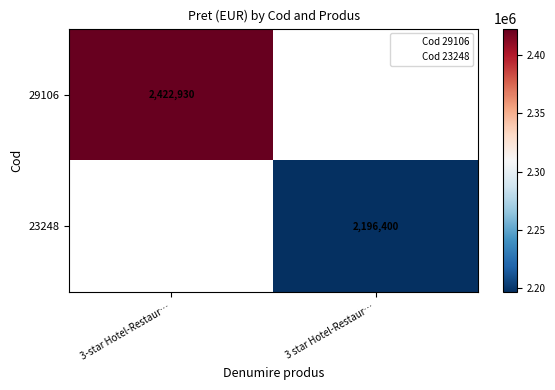

True or false: 29106 has a value of 2422930 at 3-star Hotel-Restaur….

True